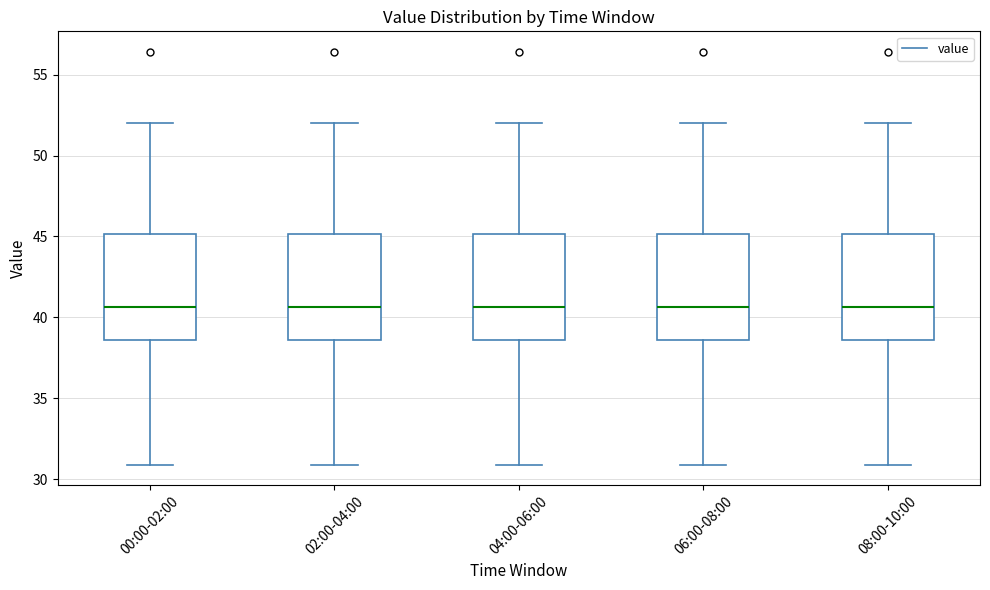

Reading left to right, transcribe this box plot: for each box, give where its median line is, the range the box spans, and where its two whiskers end, as read against the y-axis. The values are not printed on the chart, so give them approximately, as read against the axis.

00:00-02:00: median 40.5, box 38.5 to 45.0, whiskers 31.0 to 52.0
02:00-04:00: median 40.5, box 38.5 to 45.0, whiskers 31.0 to 52.0
04:00-06:00: median 40.5, box 38.5 to 45.0, whiskers 31.0 to 52.0
06:00-08:00: median 40.5, box 38.5 to 45.0, whiskers 31.0 to 52.0
08:00-10:00: median 40.5, box 38.5 to 45.0, whiskers 31.0 to 52.0